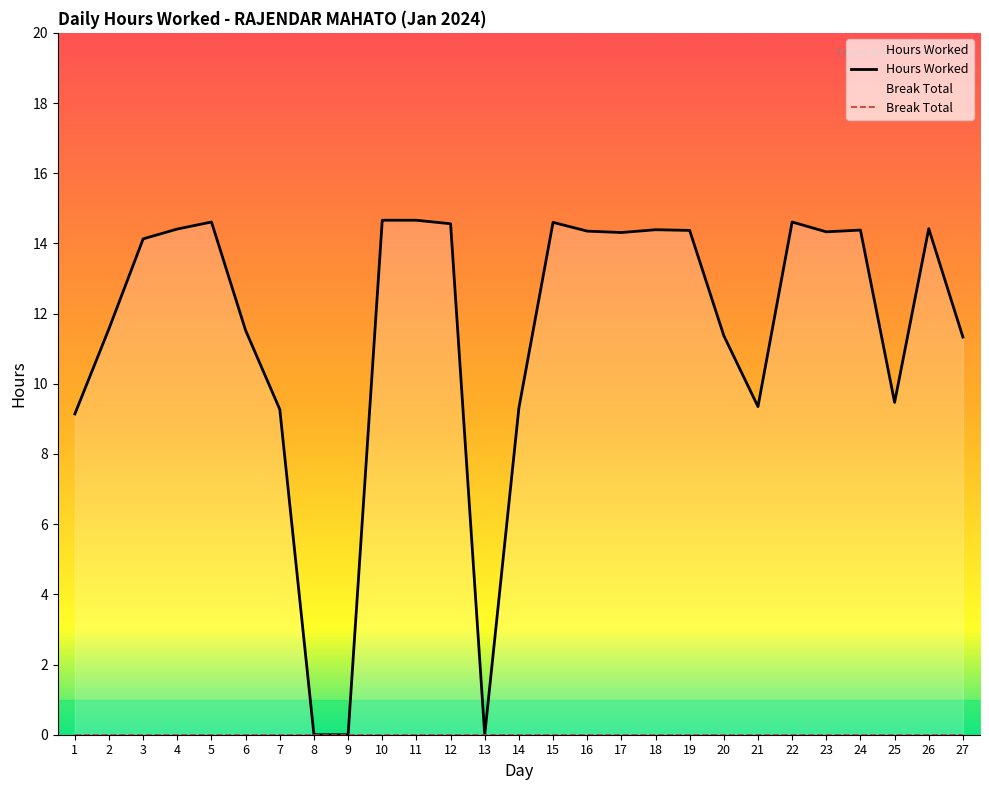

How many lines are shown in the chart?

2